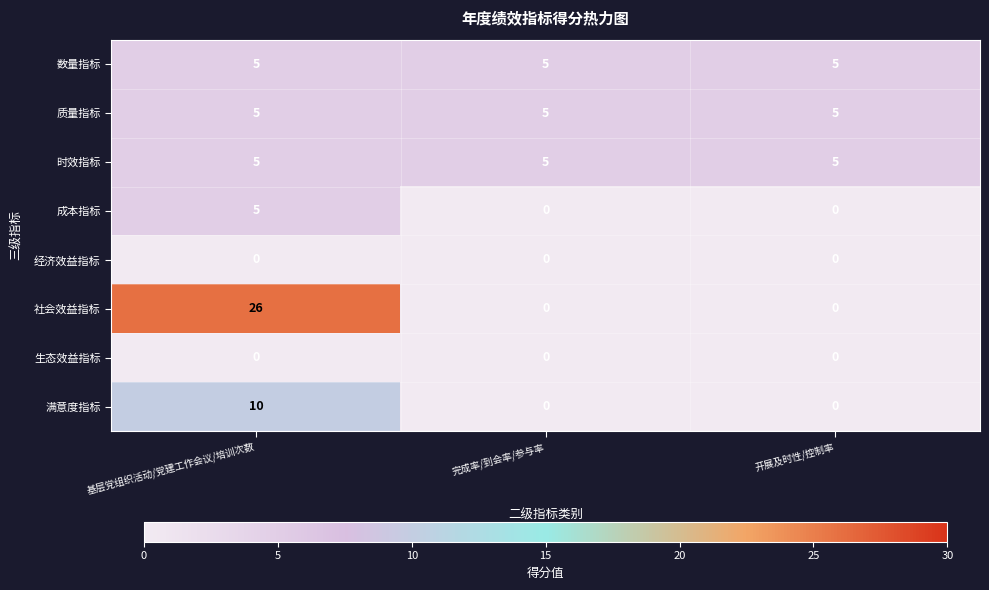

At which category is the sum across all series the highest?

基层党组织活动/党建工作会议/培训次数